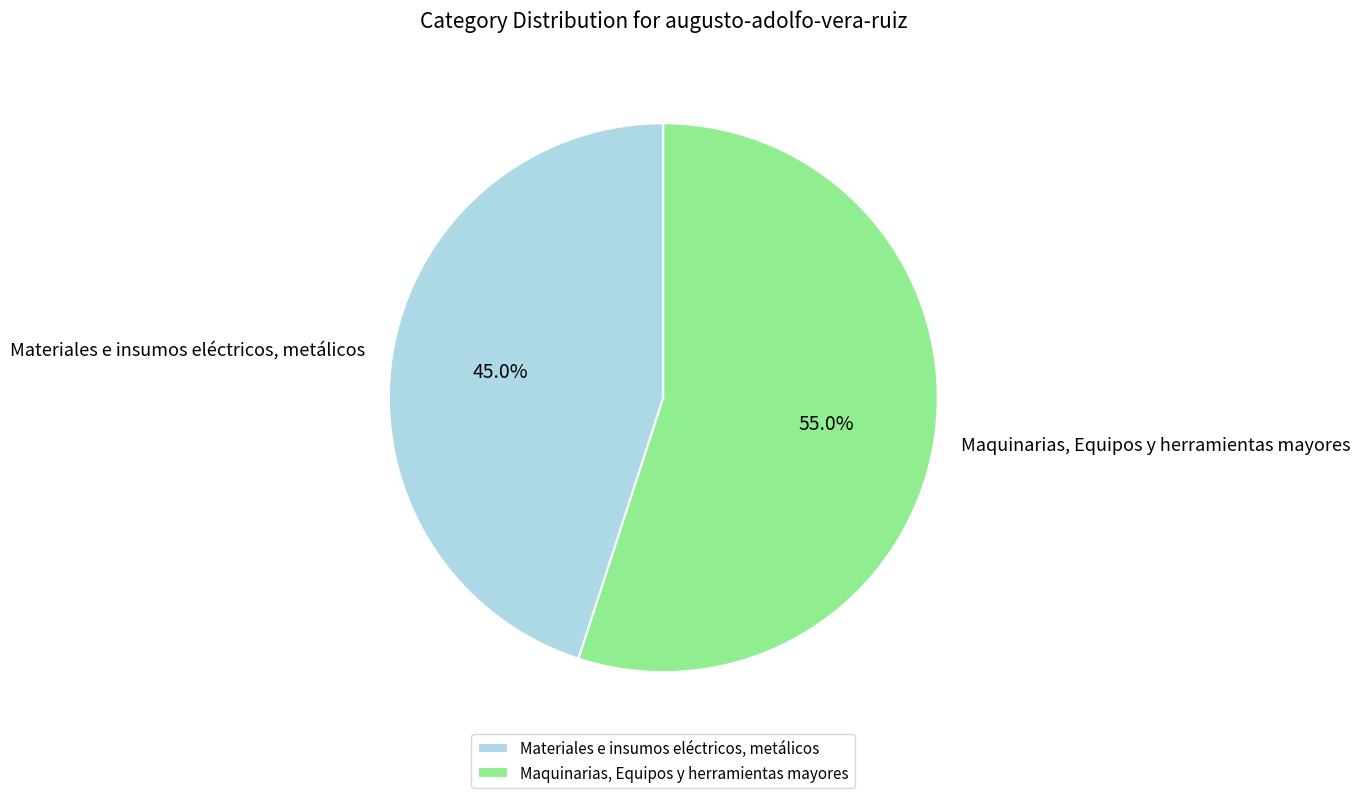

What is the largest slice in the pie chart?

Maquinarias, Equipos y herramientas mayores